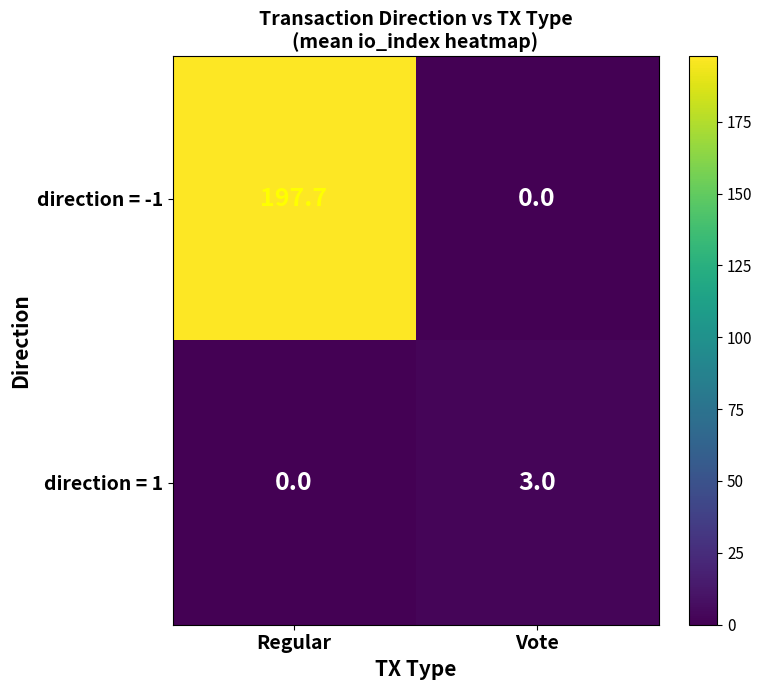

At which label does direction = -1 first exceed 197?

Regular